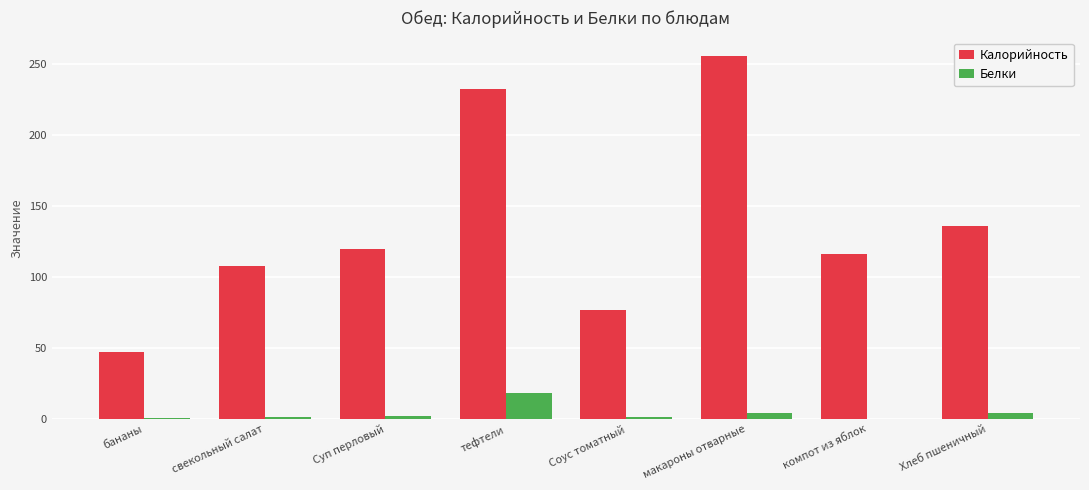

Which series has the largest total across all categories?

Калорийность